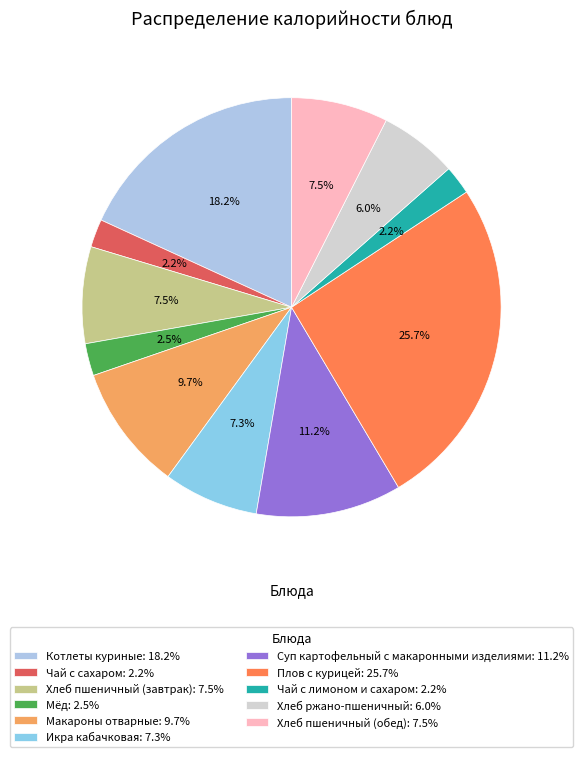

Does any single category account for the majority?

No